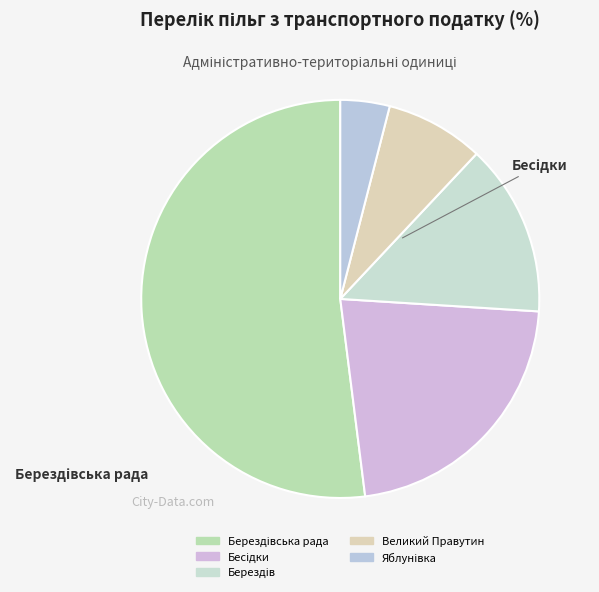

Which category accounts for the majority?

Берездівська рада